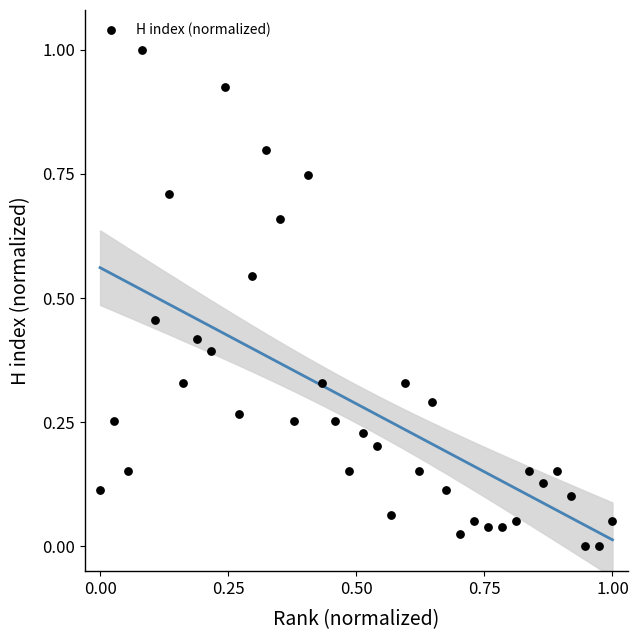

What is the range of Y values (max minus min)?

1.0